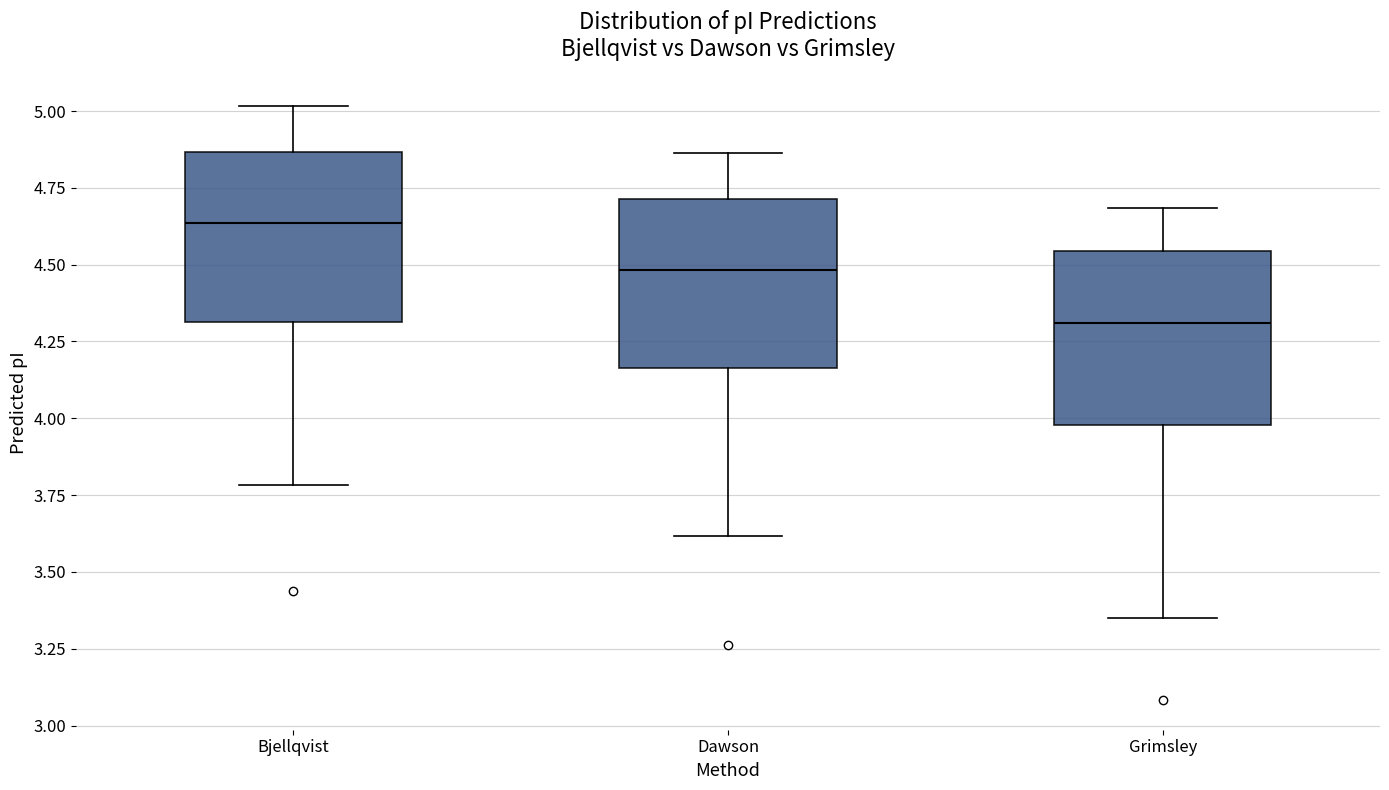

Where is the lower edge of the box for Grimsley on the y-axis? The values are not printed on the chart, so give them approximately, as read against the axis.

4.00